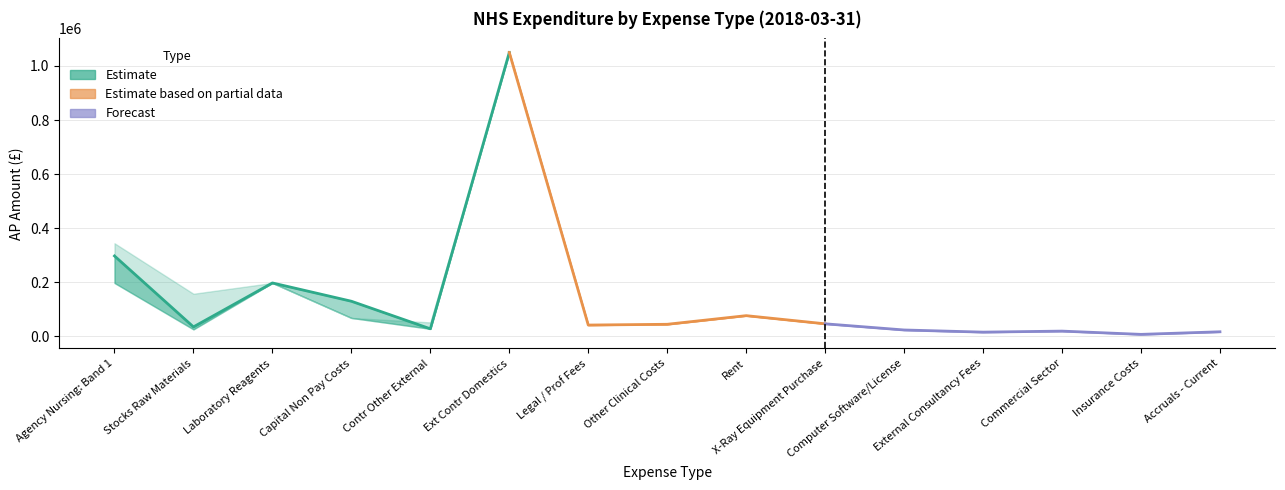

What is the sum of all AP Amount values?

2028937.9